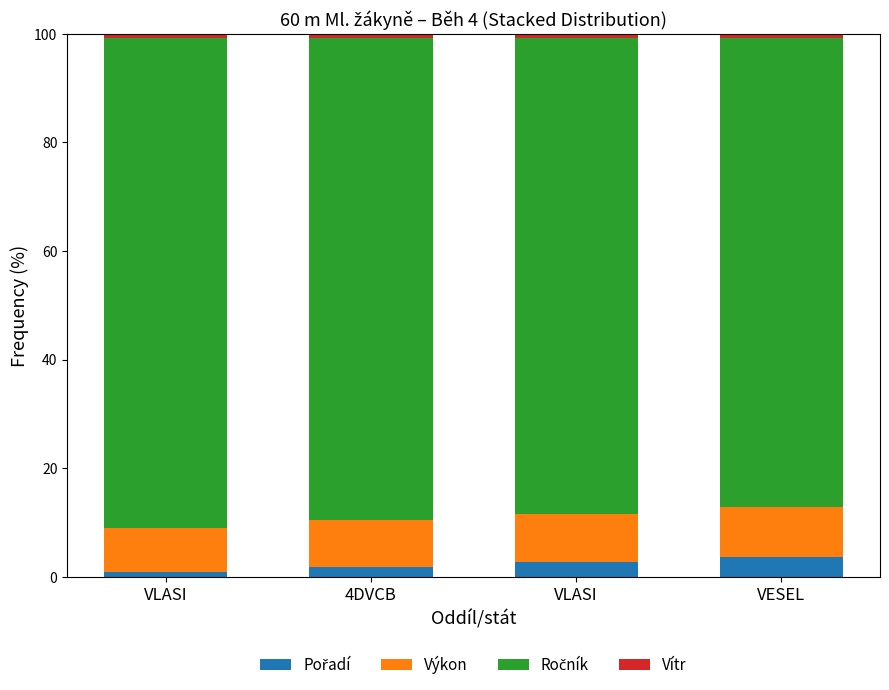

What is the label of the 3rd bar from the right?

4DVCB